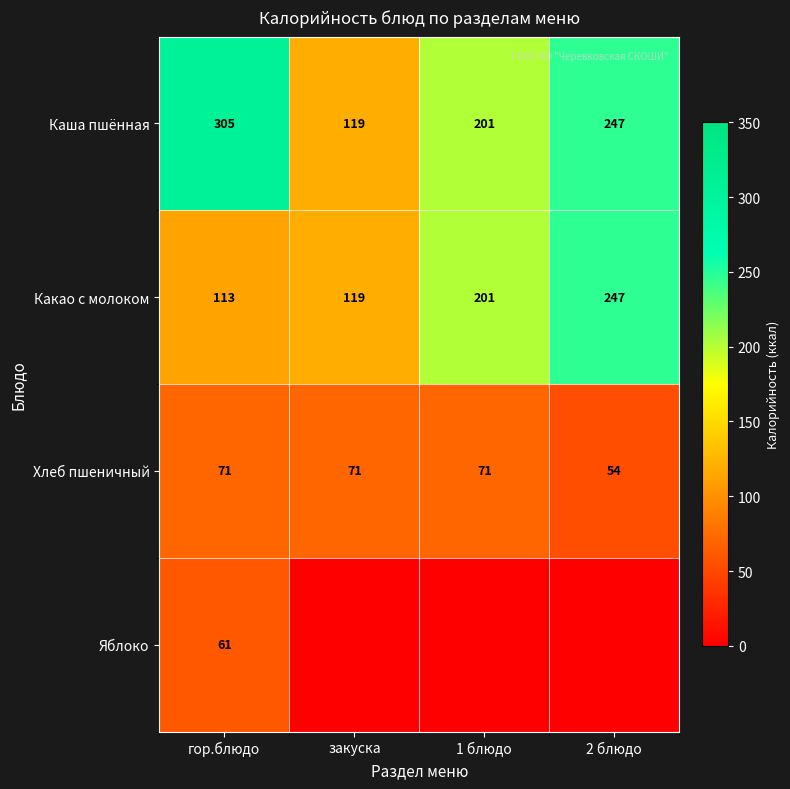

List the labels in order of Каша пшённая value, largest first.

гор.блюдо, 2 блюдо, 1 блюдо, закуска